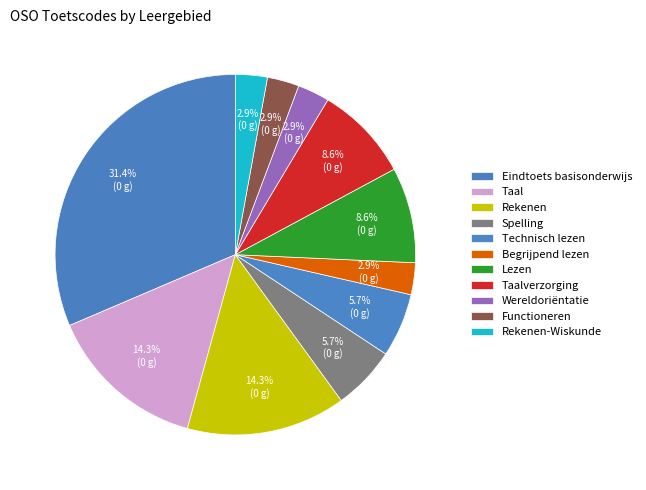

To the nearest percent, what portion does Spelling represent?

6%